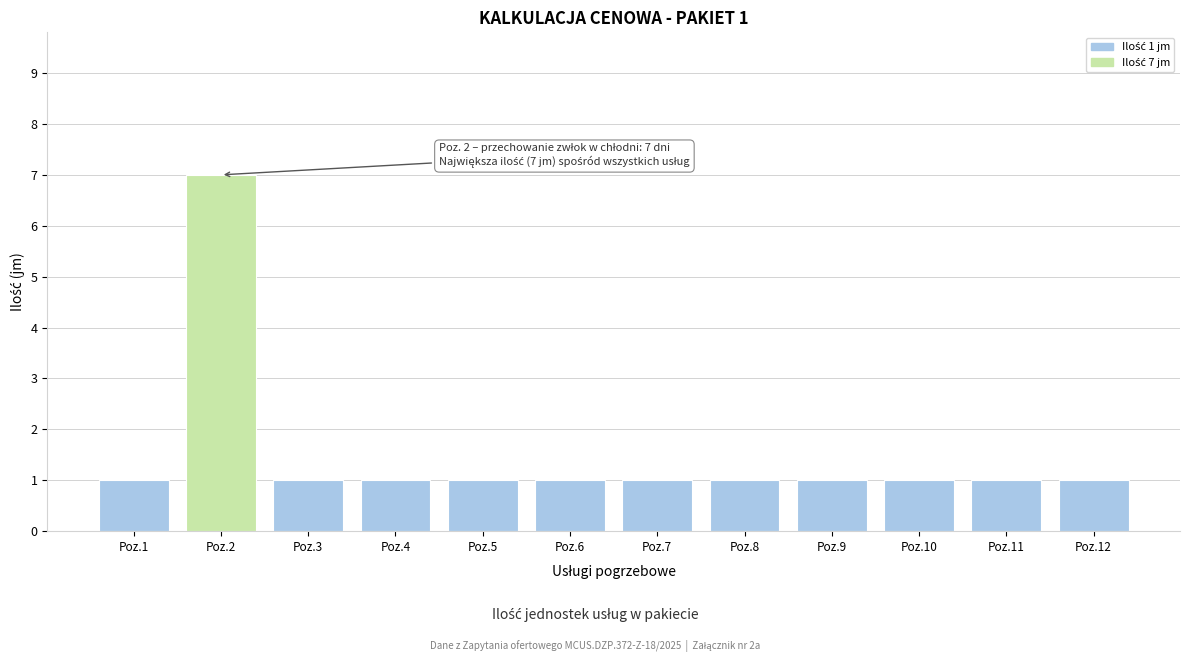

Reading left to right, extract all data points from this chart.

Poz.1=1	Poz.2=7	Poz.3=1	Poz.4=1	Poz.5=1	Poz.6=1	Poz.7=1	Poz.8=1	Poz.9=1	Poz.10=1	Poz.11=1	Poz.12=1